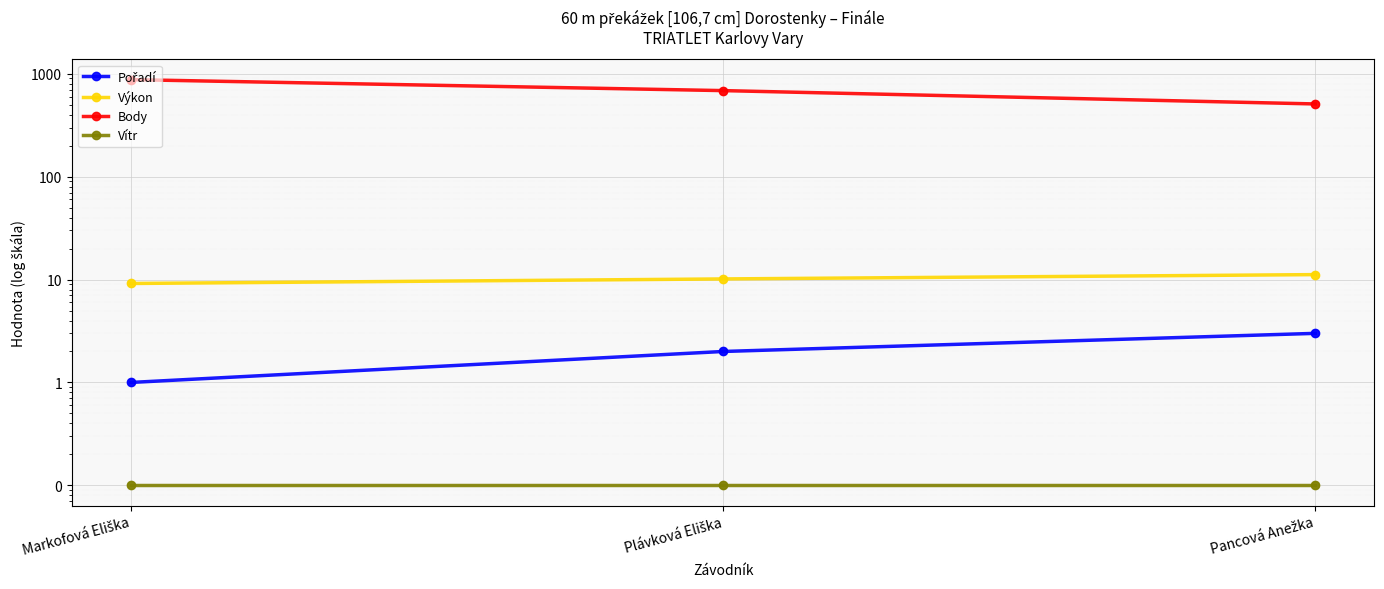

Which series has the largest Y range (max minus min)?

Body